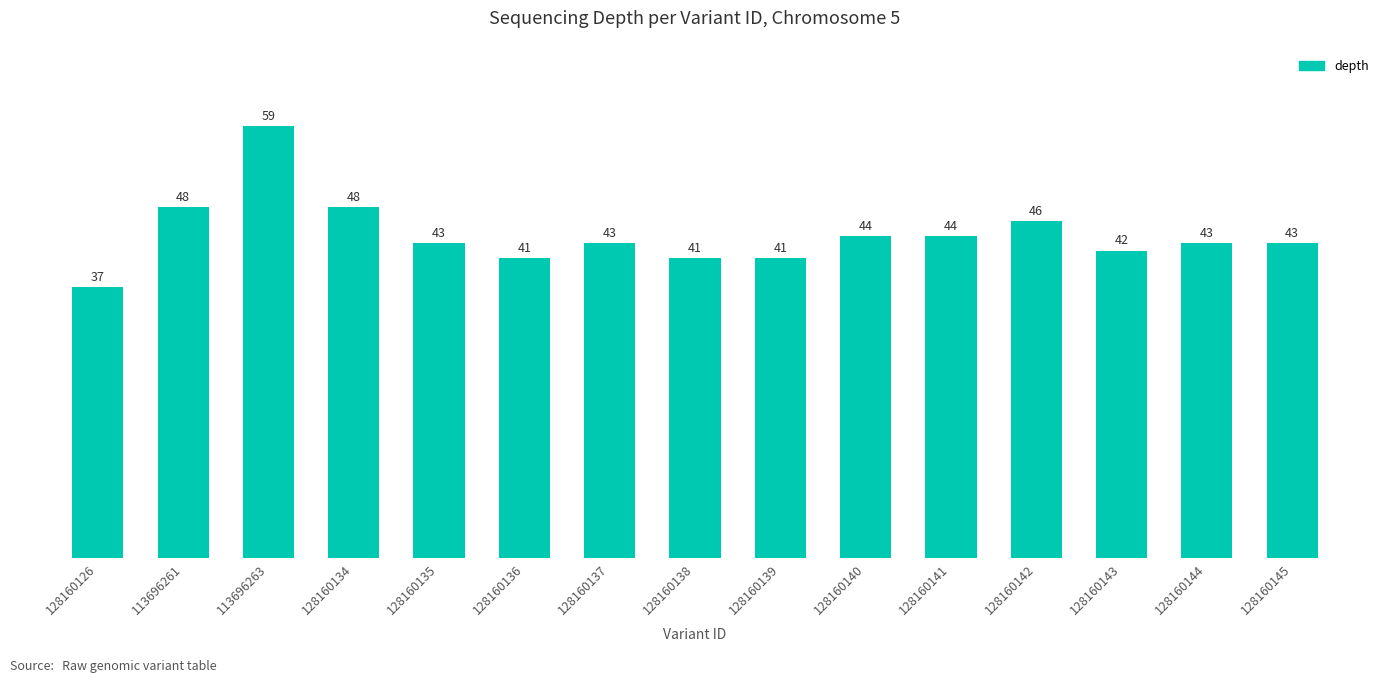

At which category does the chart reach its peak across all series?

113696263